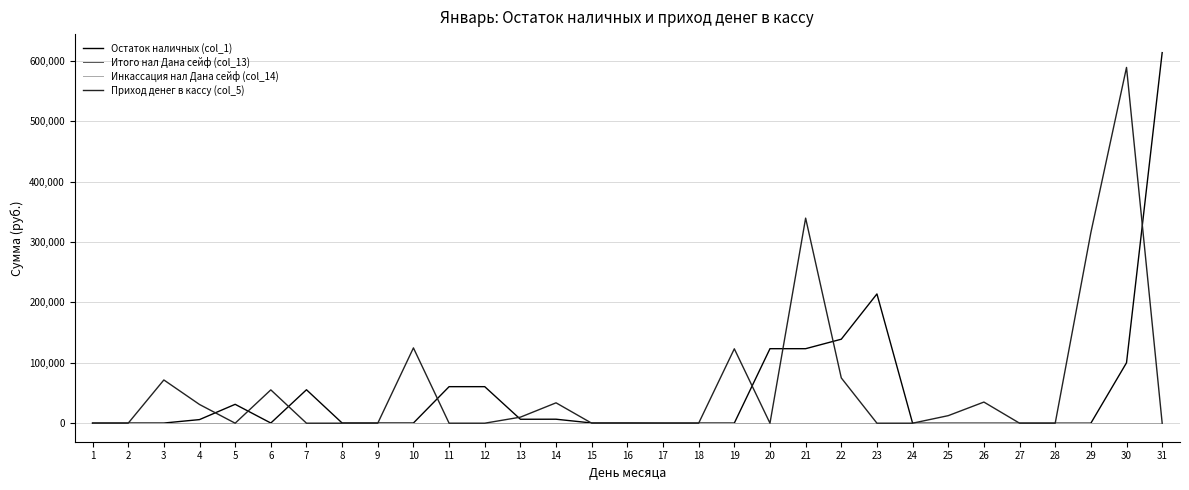

Where is Инкассация нал Дана сейф (col_14) nearest to the value 0?

1